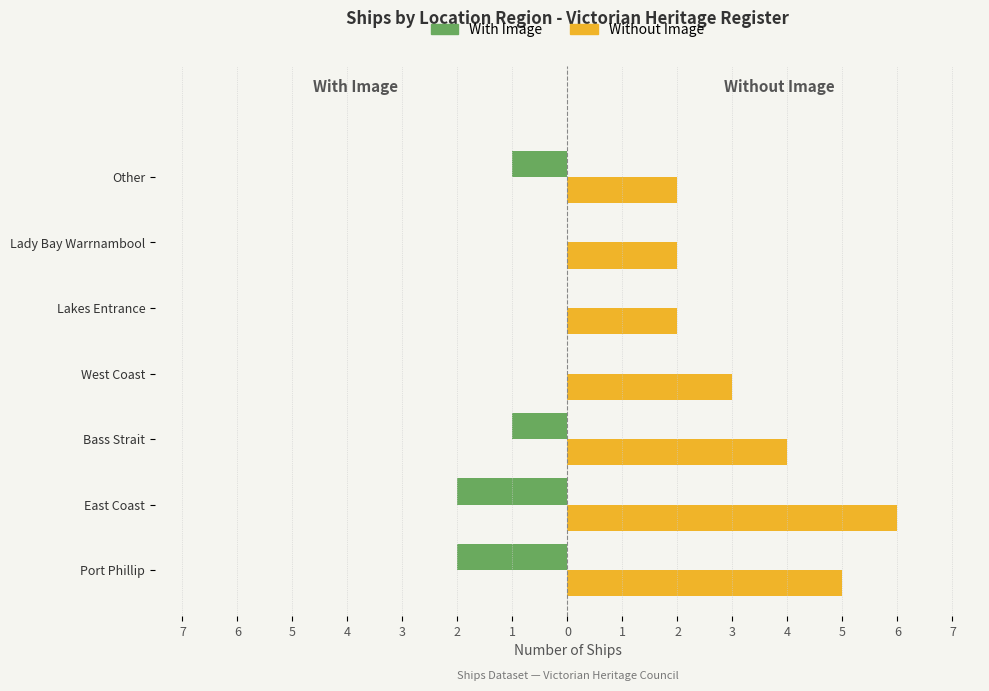

What is the average value of the Without Image series?

3